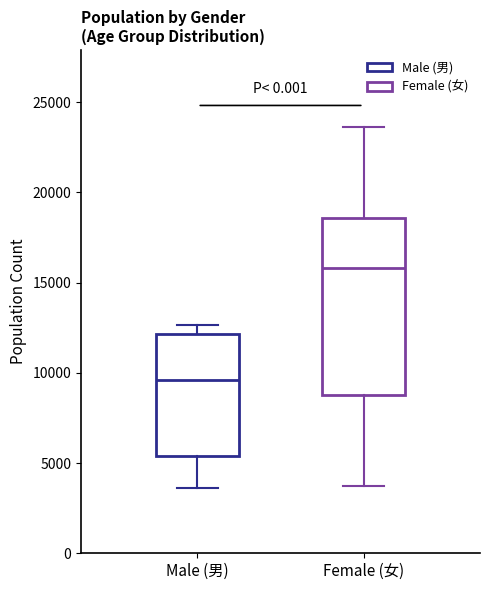

Which box has the lowest median line?

Male (男)